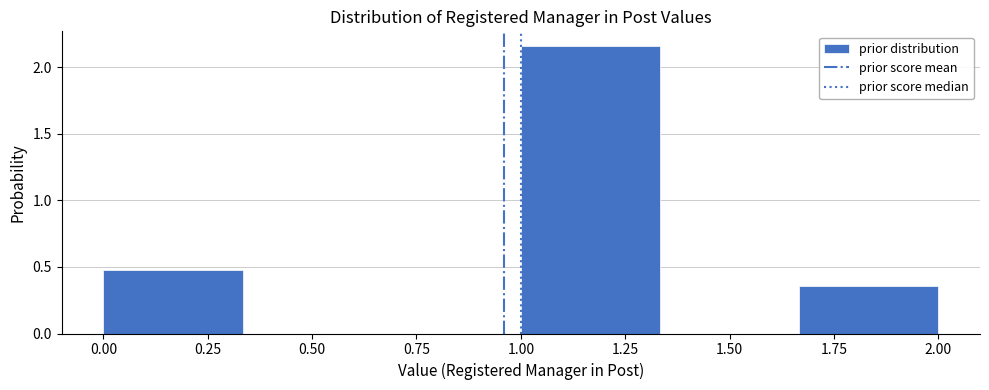

Reading left to right, transcribe this chart: for each bar, give the range it covers on the x-axis and its height. Neither the bar edges nor the heights are printed on the chart, so give them approximately, as read against the axes.

0.00 to 0.35: 0.50
0.35 to 0.65: 0
0.65 to 1.00: 0
1.00 to 1.35: 2.15
1.35 to 1.65: 0
1.65 to 2.00: 0.35